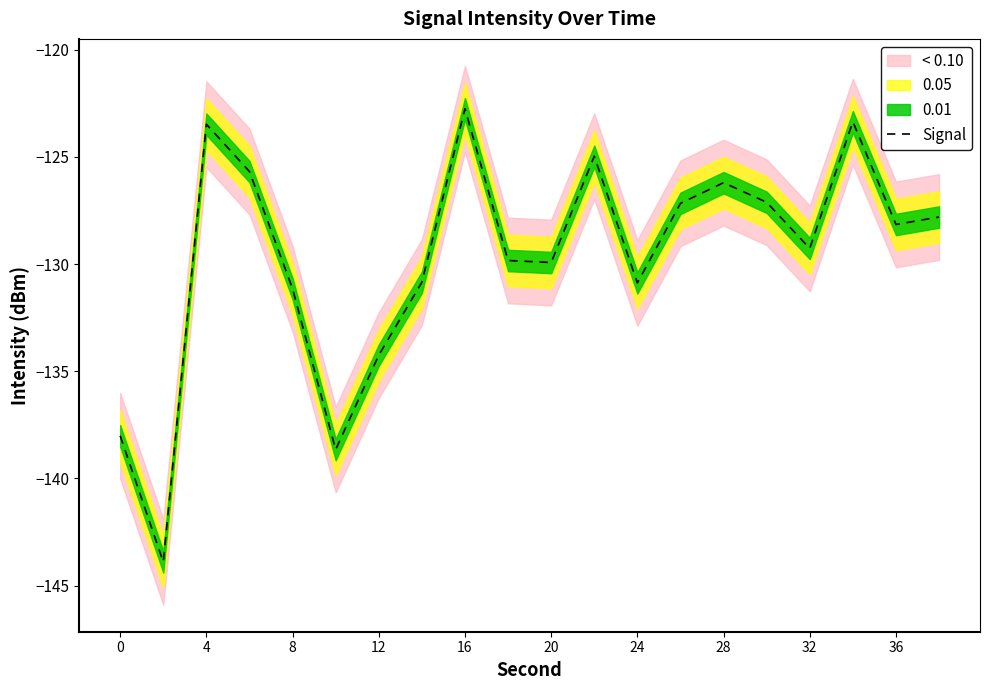

Is it true that Signal equals -138.0 at 0?

True